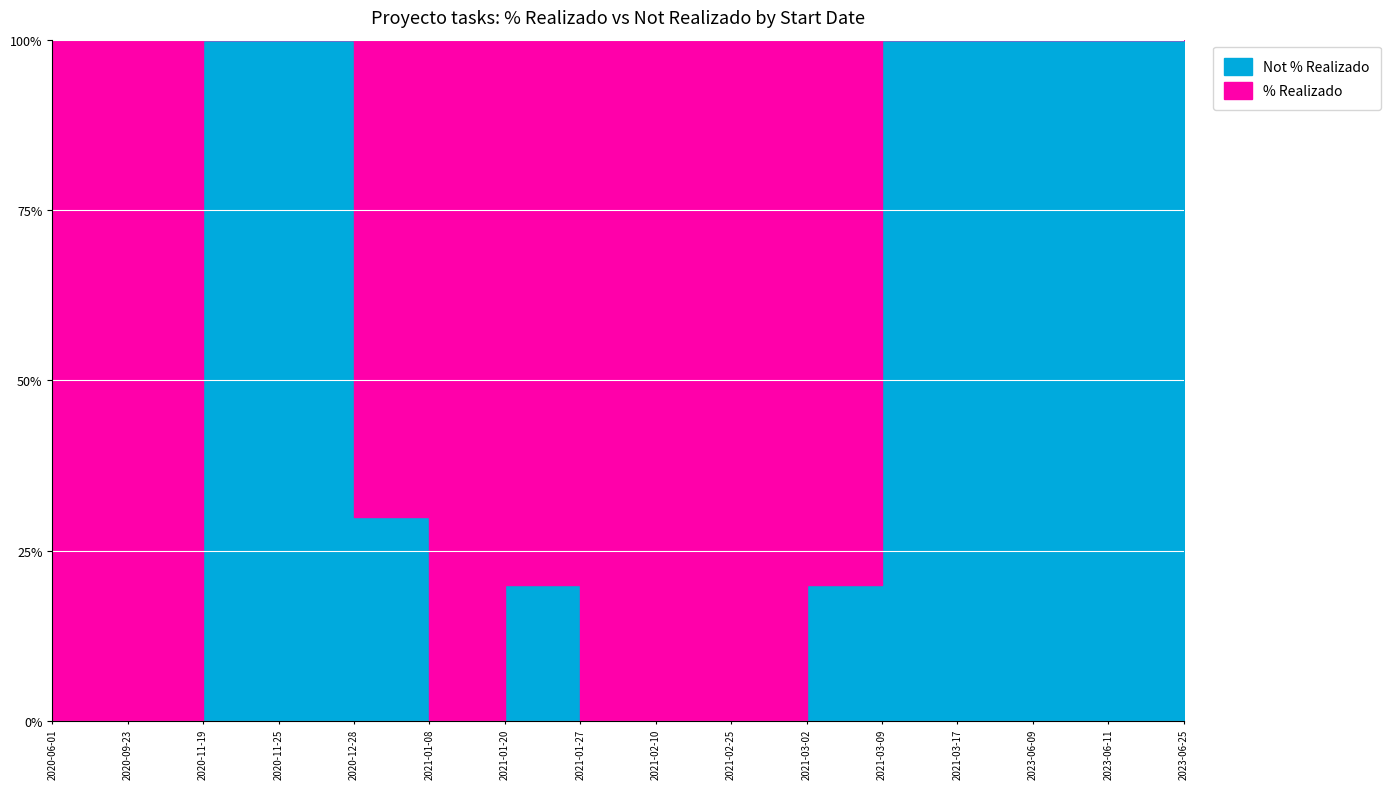

How many lines are shown in the chart?

2